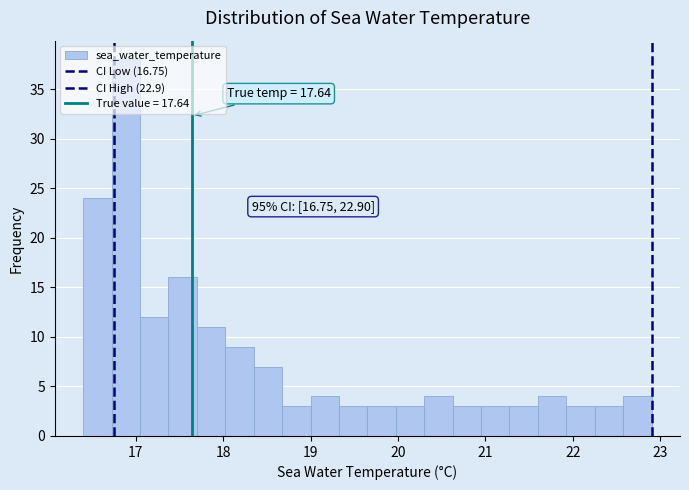

Read against the x-axis, roughly where is the centre of the tallest bar?

16.9